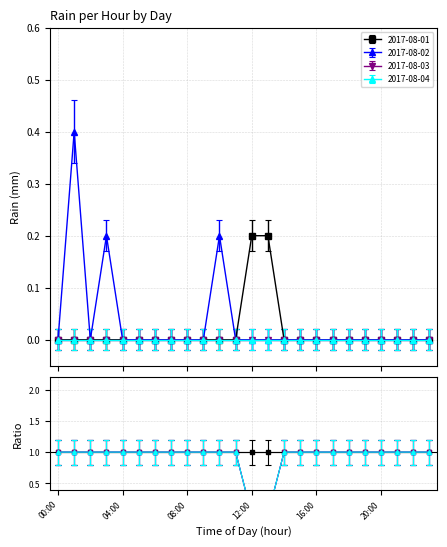

True or false: 2017-08-02 has a value of 0.0 at 21:00.

True